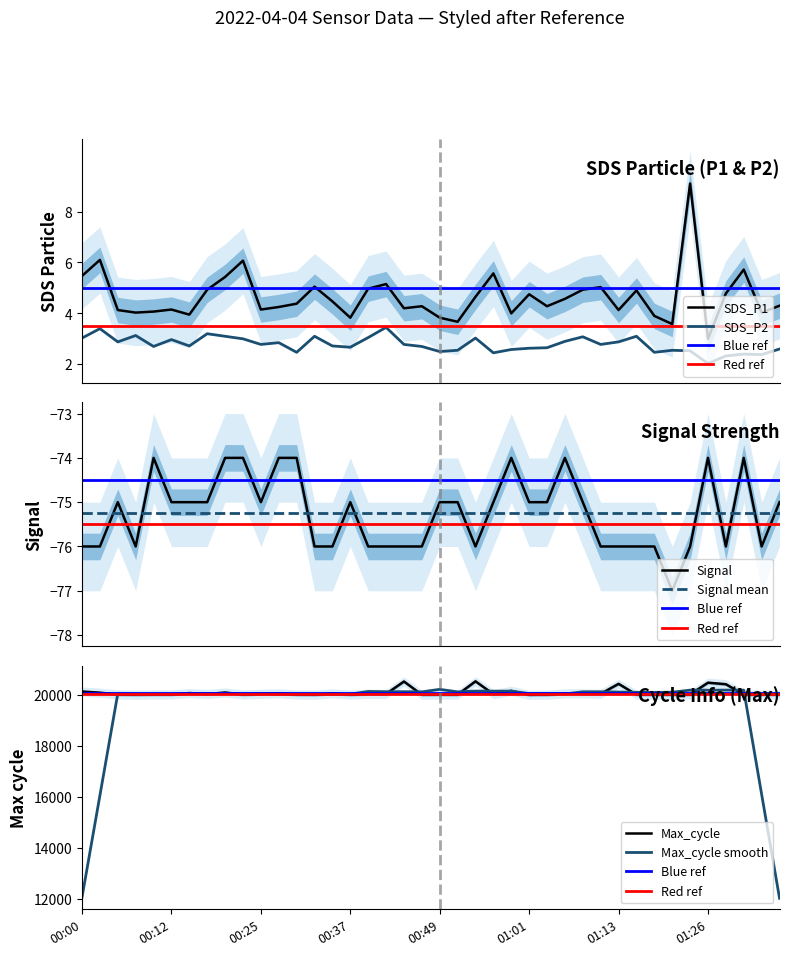

How many data points in Max_cycle are above 20047?

19